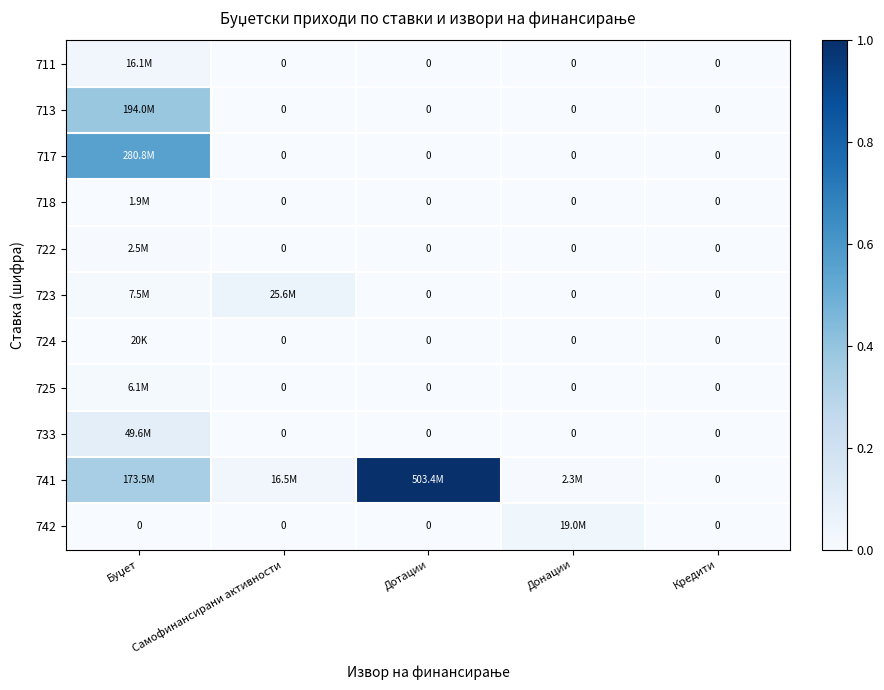

How many values in 723 are above zero?

2